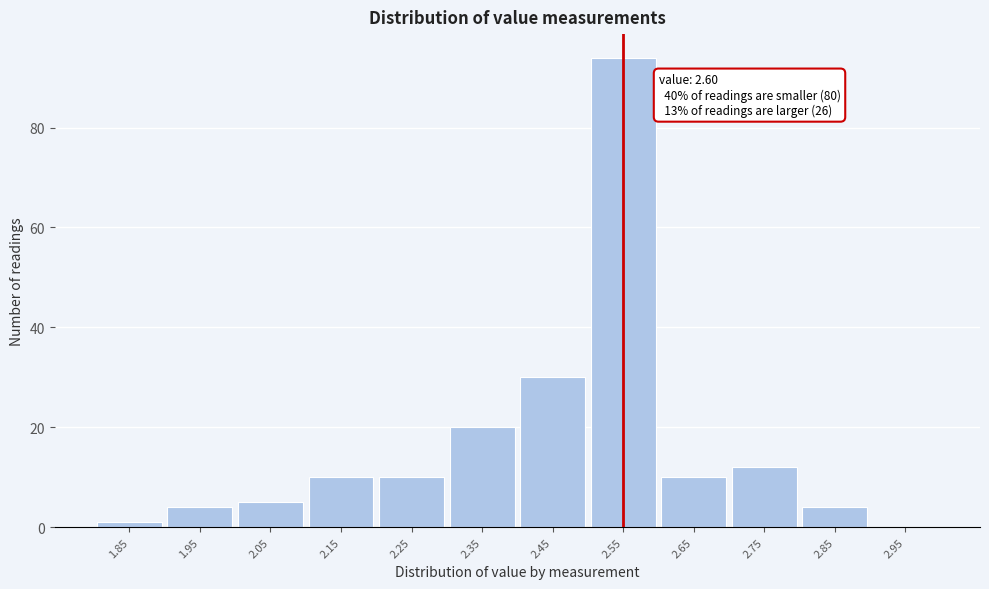

Reading left to right, transcribe all the data shown in this chart.

1.85=1	1.95=4	2.05=5	2.15=10	2.25=10	2.35=20	2.45=30	2.55=94	2.65=10	2.75=12	2.85=4	2.95=0